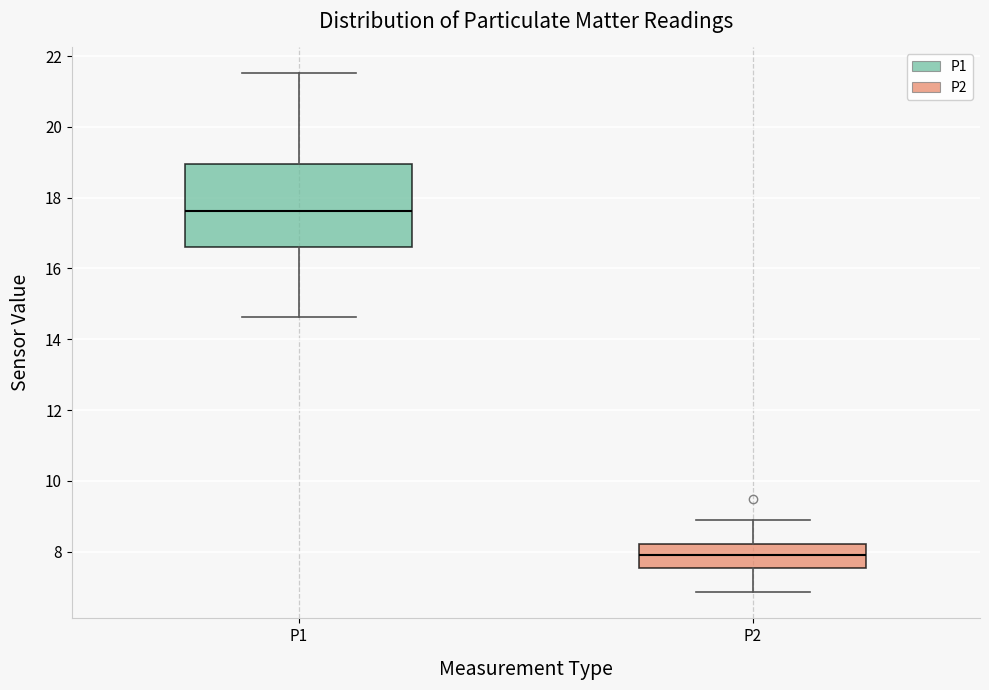

Where is the upper edge of the box for P1 on the y-axis? The values are not printed on the chart, so give them approximately, as read against the axis.

19.0